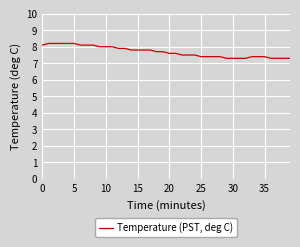

What is the smallest value displayed?

7.3